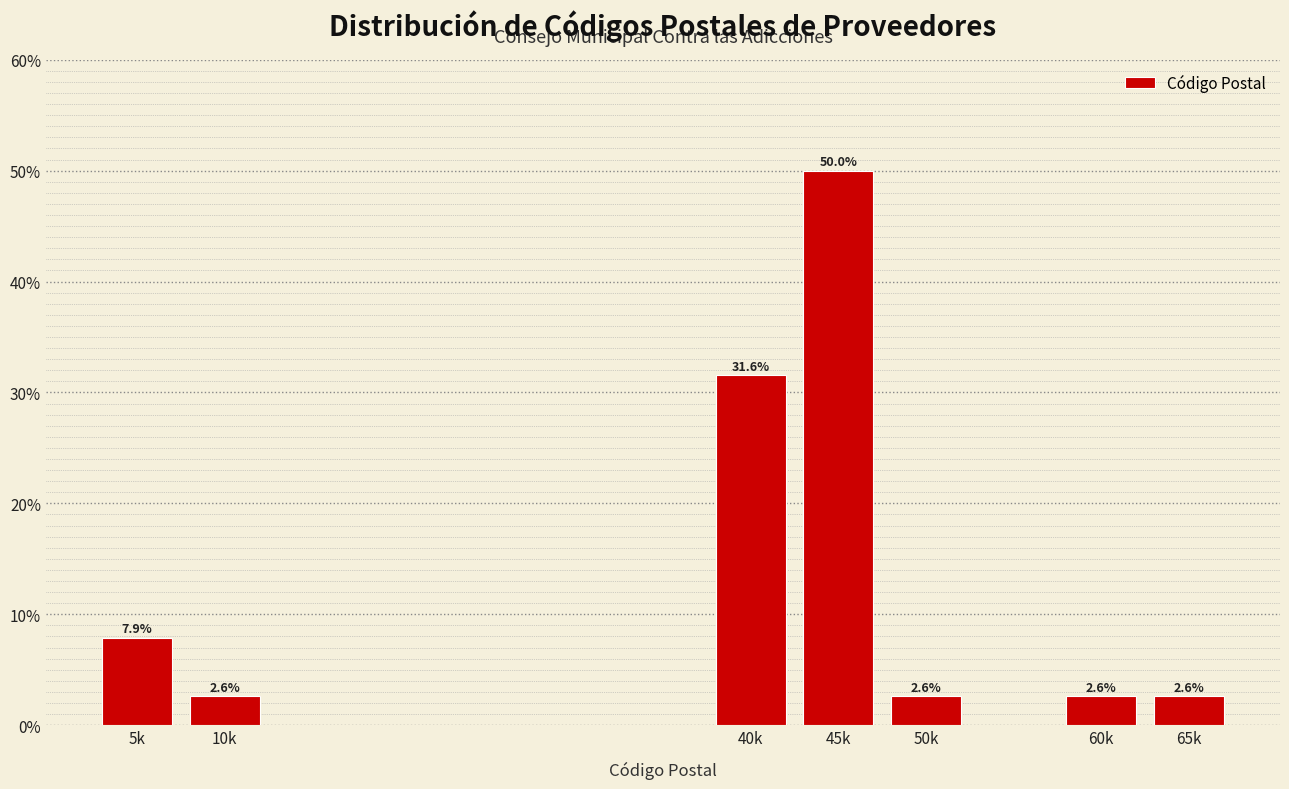

Reading left to right, extract all data points from this chart.

7.9	2.6	31.6	50.0	2.6	2.6	2.6